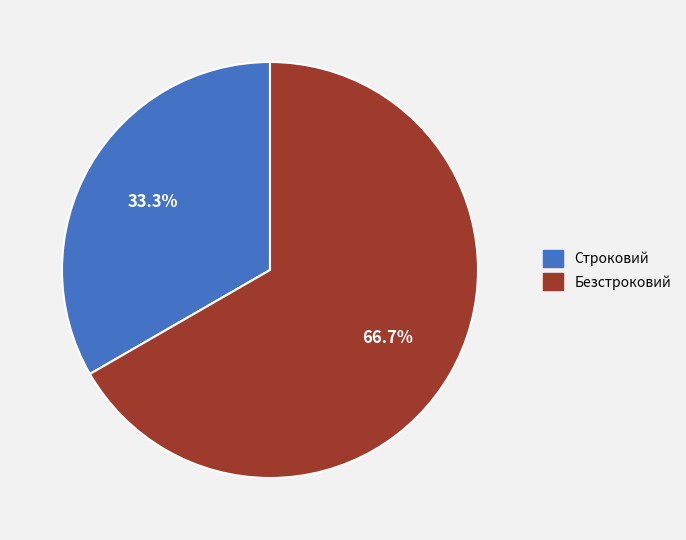

To the nearest percent, what is the difference between the Строковий and Безстроковий slice percentages?

33%